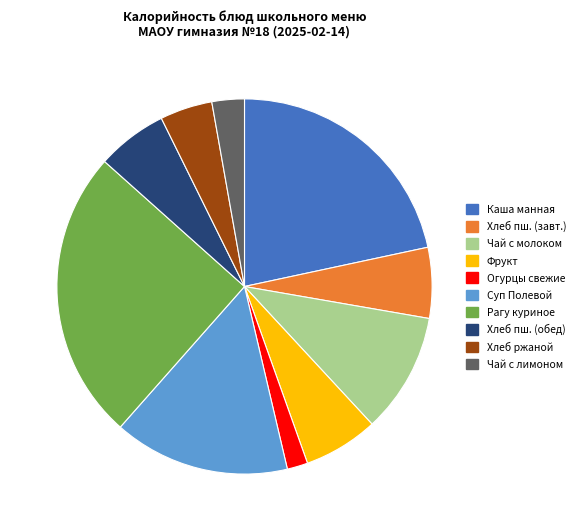

Is there a majority slice in this chart?

No